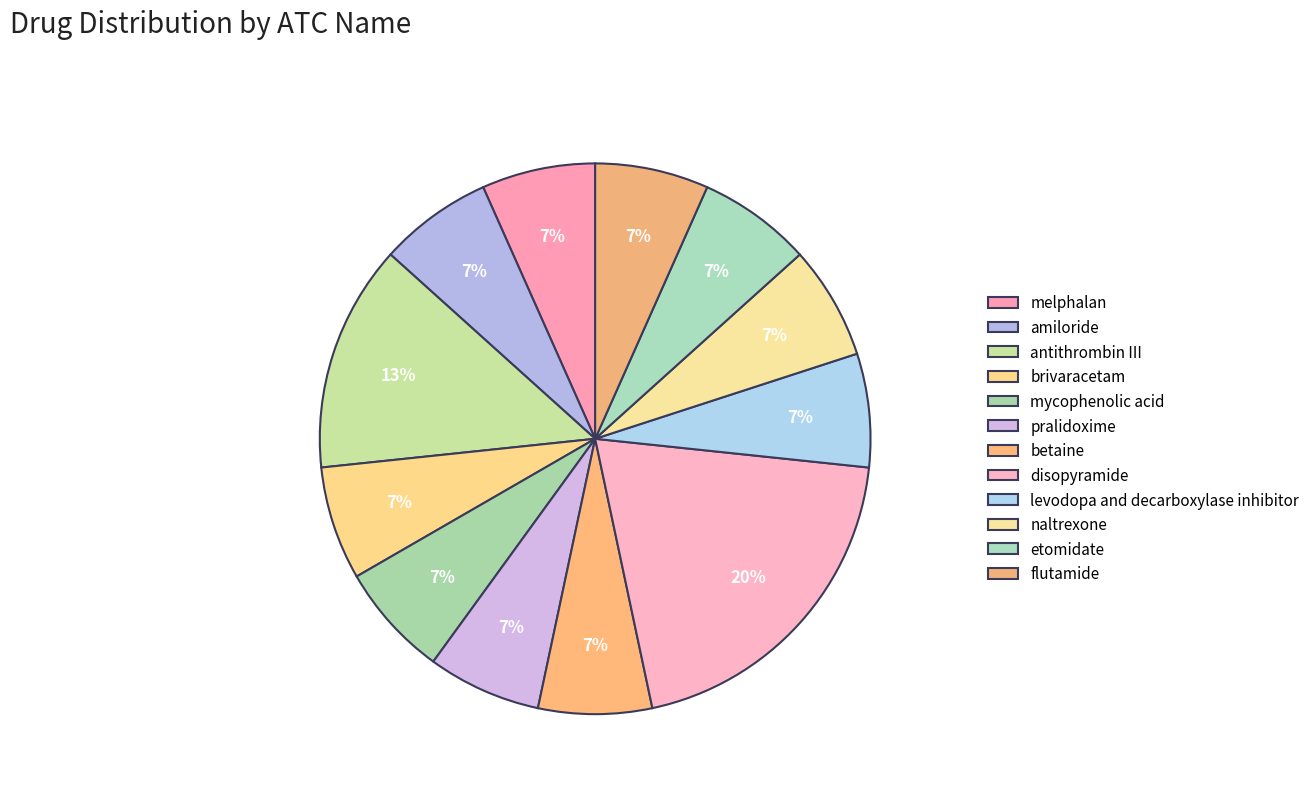

Which slice is the largest?

disopyramide